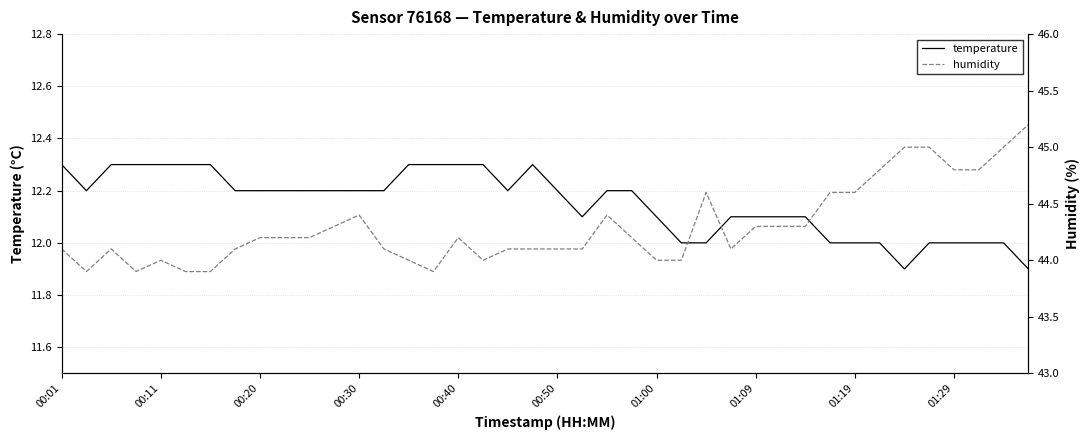

What is the value of the humidity point at the 16th from the left?

43.9